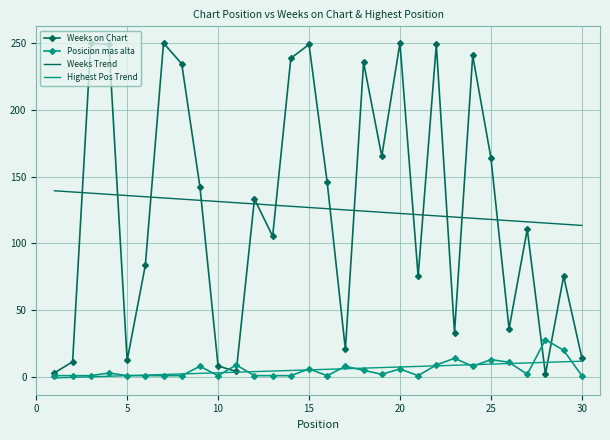

What is the greatest value displayed?

250.0